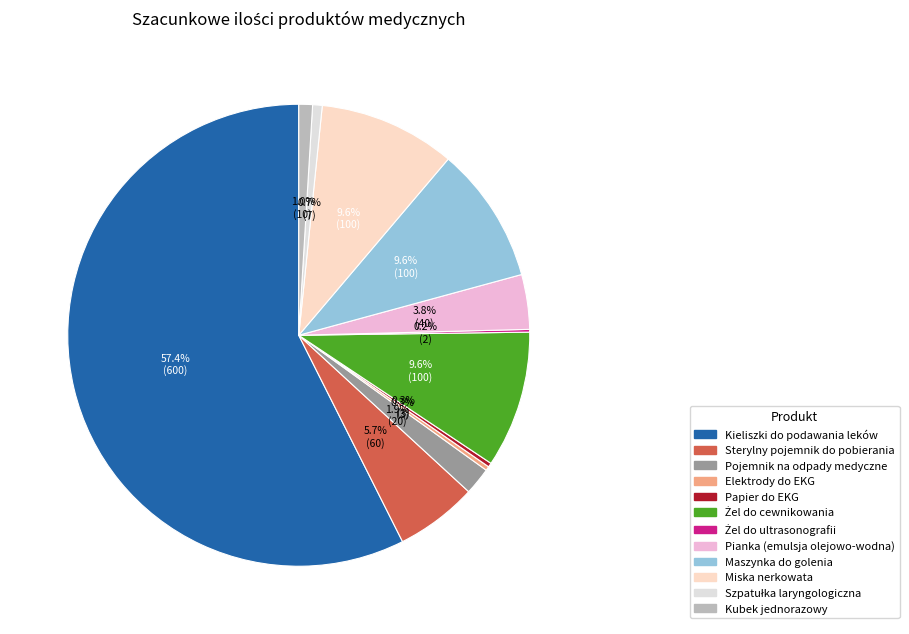

What is the total percentage of Papier do EKG and Elektrody do EKG?

0.6%